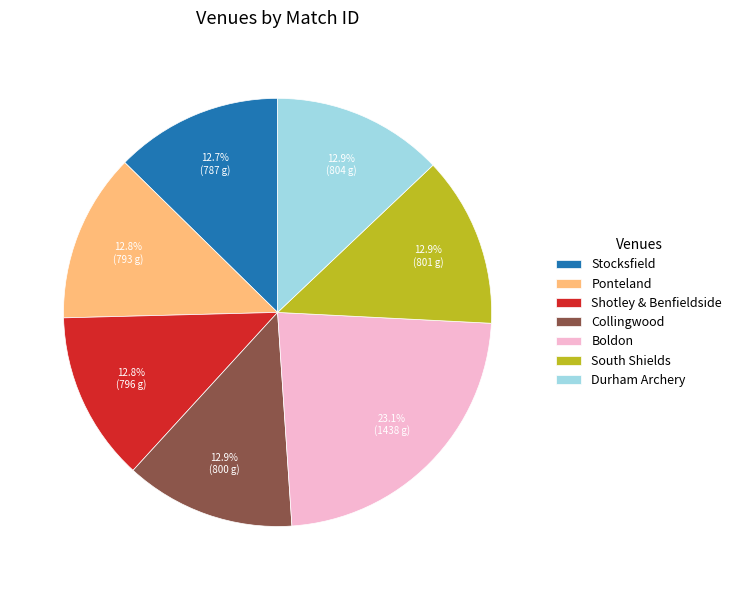

What percentage is the Collingwood slice, to the nearest percent?

13%